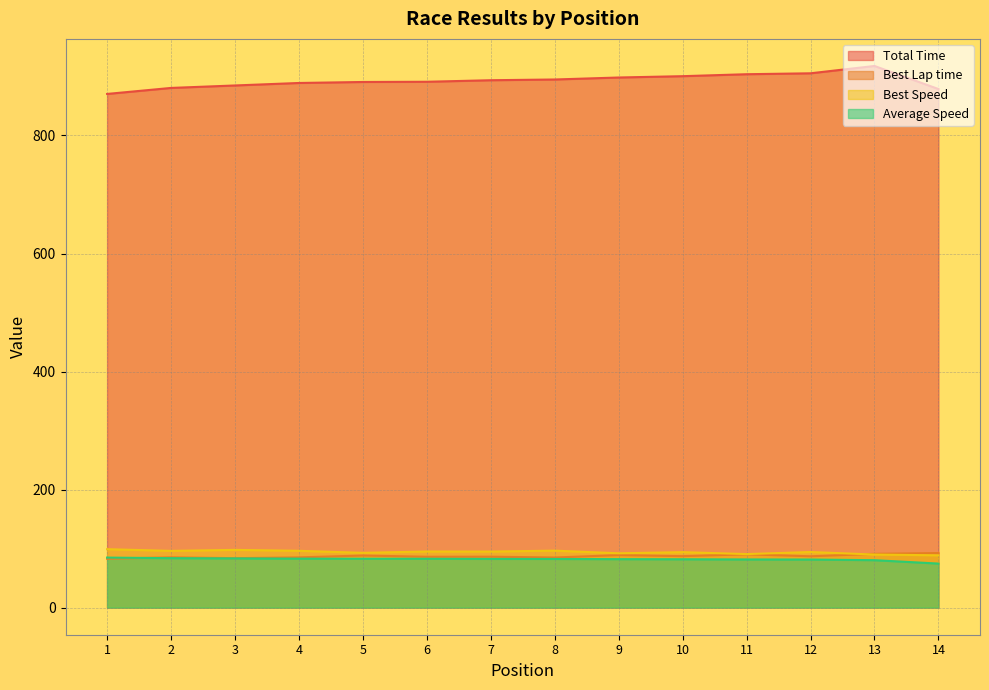

What is the average value of the Best Lap time series?

87.2